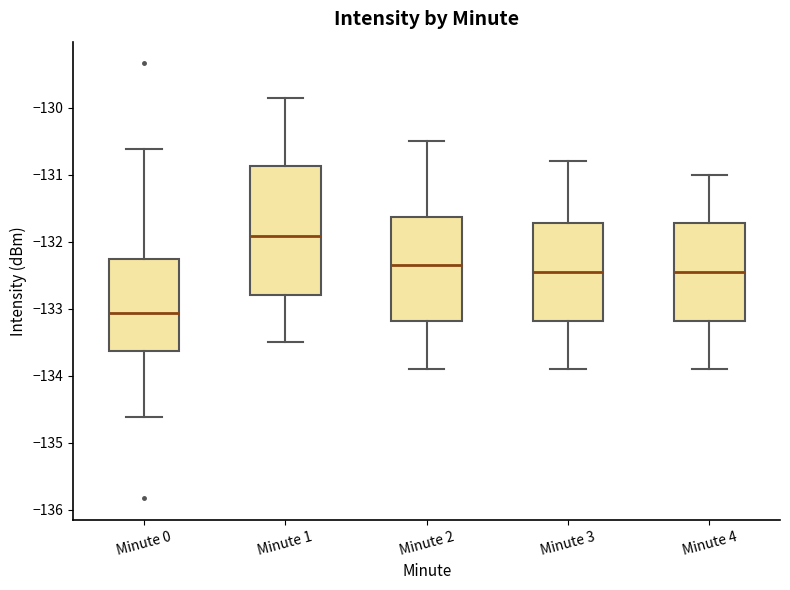

Reading left to right, read every box against the y-axis: the position of its median line, the range the box covers, and the ends of its whiskers. The values are not printed on the chart, so give them approximately, as read against the axis.

Minute 0: median -133.1, box -133.6 to -132.3, whiskers -134.6 to -130.6
Minute 1: median -131.9, box -132.8 to -130.9, whiskers -133.5 to -129.9
Minute 2: median -132.3, box -133.2 to -131.6, whiskers -133.9 to -130.5
Minute 3: median -132.4, box -133.2 to -131.7, whiskers -133.9 to -130.8
Minute 4: median -132.4, box -133.2 to -131.7, whiskers -133.9 to -131.0